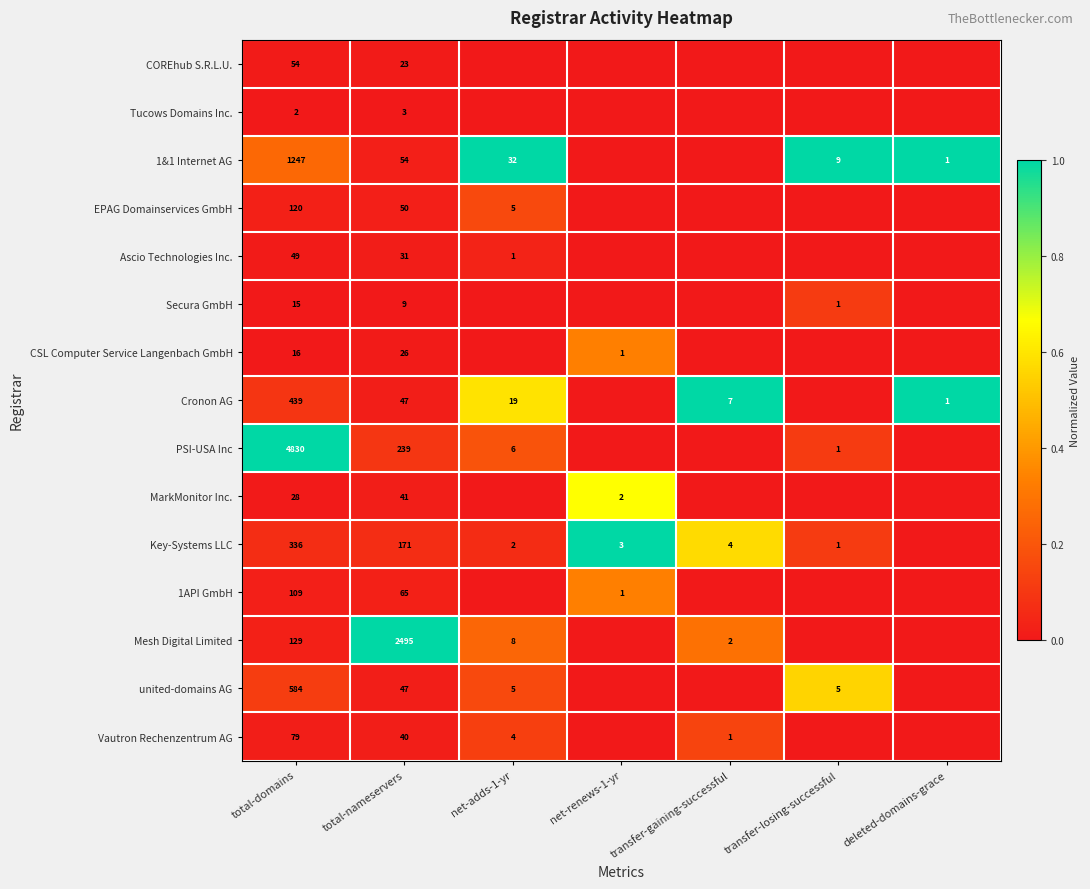

The value of Key-Systems LLC at total-domains is 535. True or false?

False